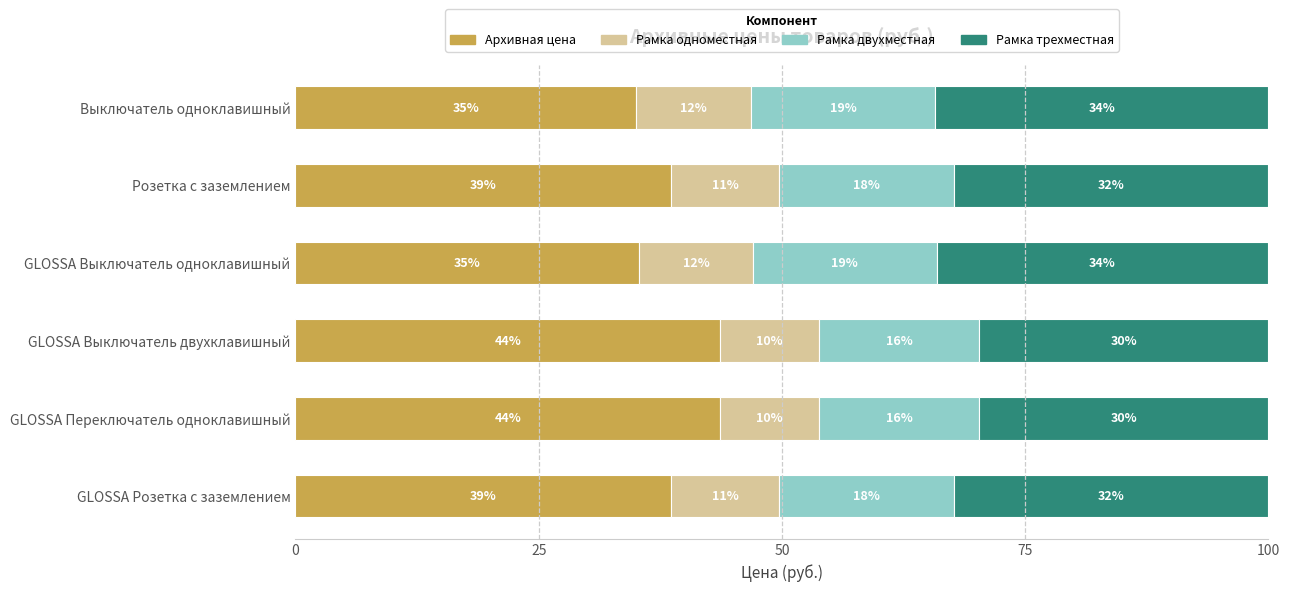

What are all the series names shown in the legend?

Архивная цена, Рамка одноместная, Рамка двухместная, Рамка трехместная